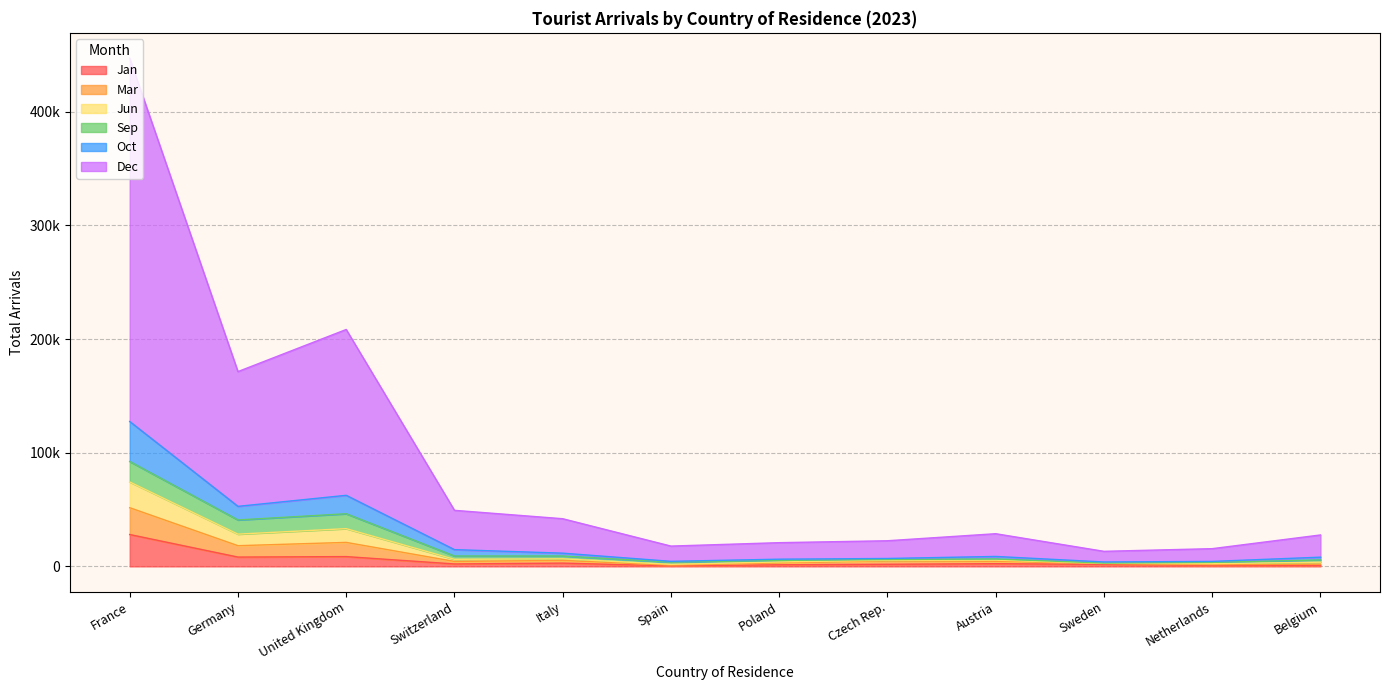

What is the label of the 30th point from the right?

Belgium